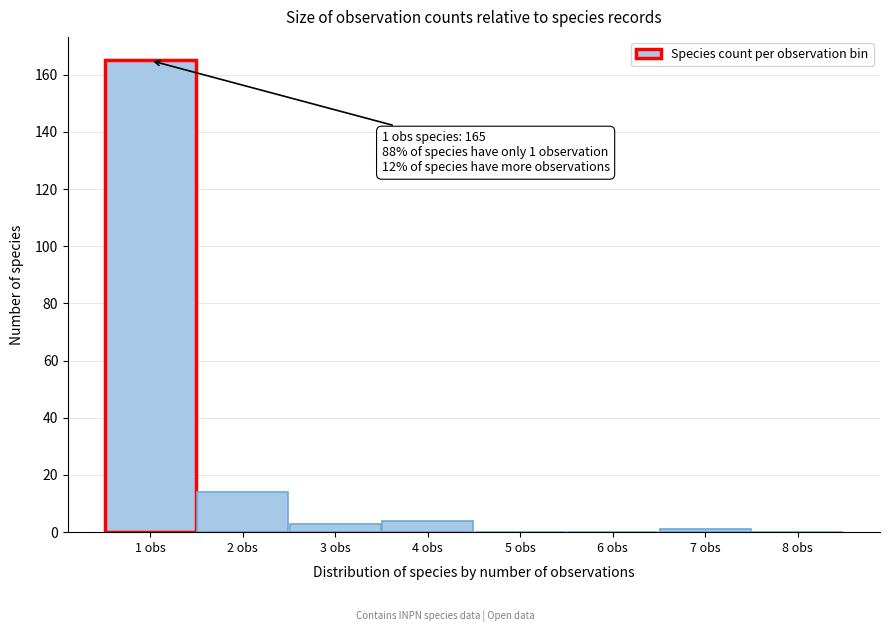

Over which range of the x-axis is the bar tallest?

0.5 to 1.5